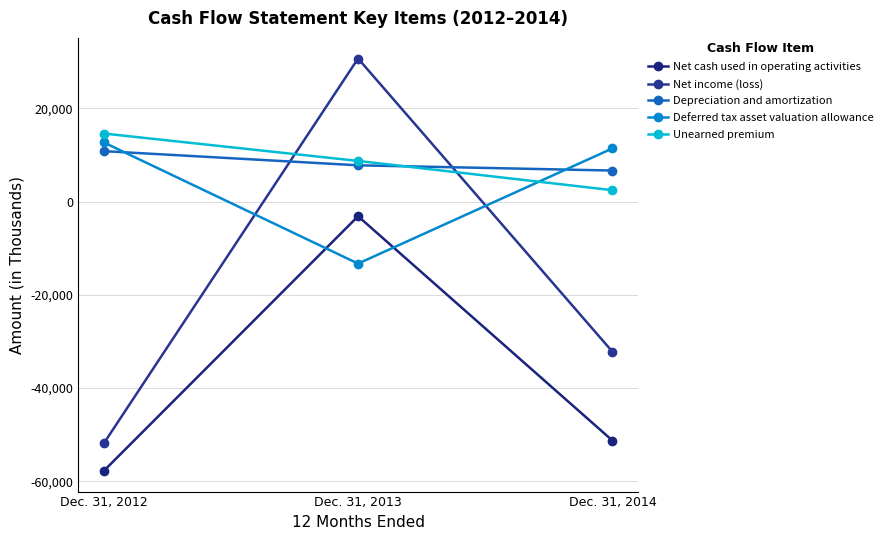

Where is Net income (loss) nearest to the value -10597?

Dec. 31, 2014